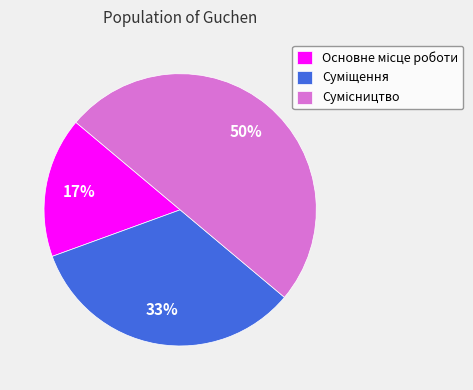

To the nearest percent, what is the difference between the largest and smallest slice percentages?

33%